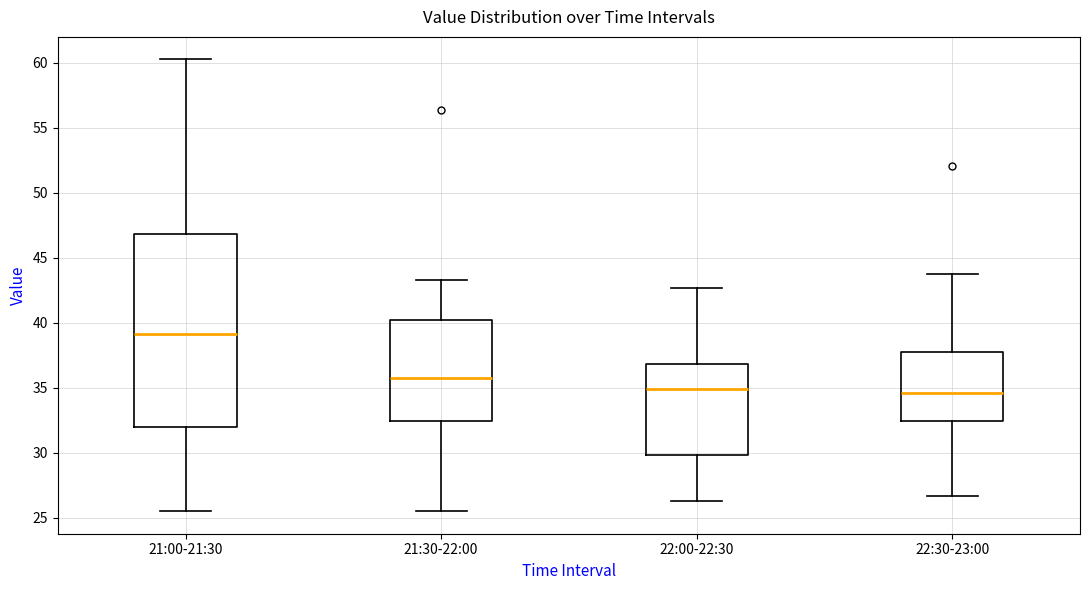

Reading left to right, transcribe this box plot: for each box, give where its median line is, the range the box spans, and where its two whiskers end, as read against the y-axis. The values are not printed on the chart, so give them approximately, as read against the axis.

21:00-21:30: median 39.0, box 32.0 to 47.0, whiskers 25.5 to 60.5
21:30-22:00: median 36.0, box 32.5 to 40.0, whiskers 25.5 to 43.5
22:00-22:30: median 35.0, box 30.0 to 37.0, whiskers 26.5 to 42.5
22:30-23:00: median 34.5, box 32.5 to 38.0, whiskers 26.5 to 43.5